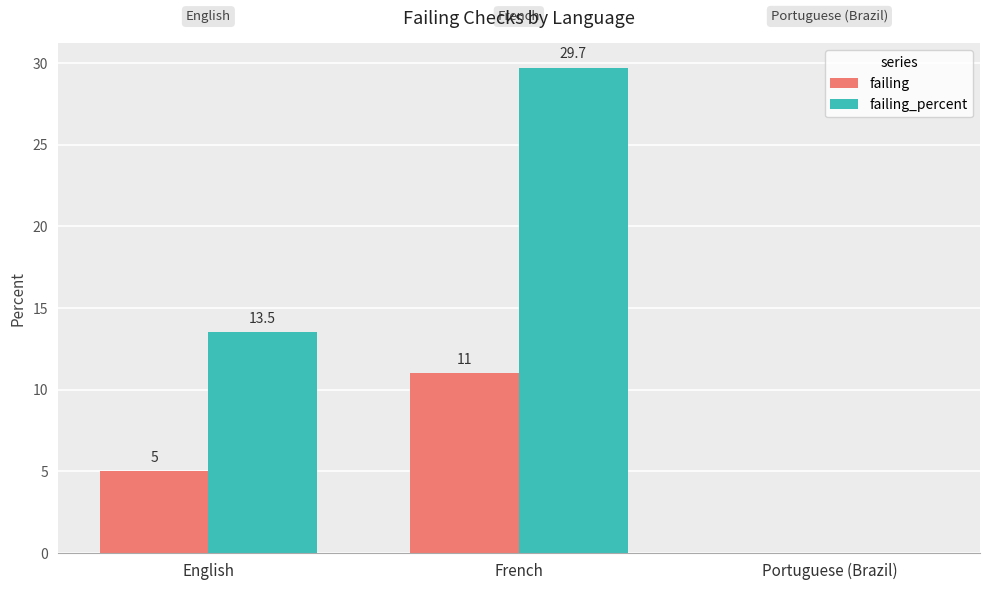

What are all the series names shown in the legend?

failing, failing_percent